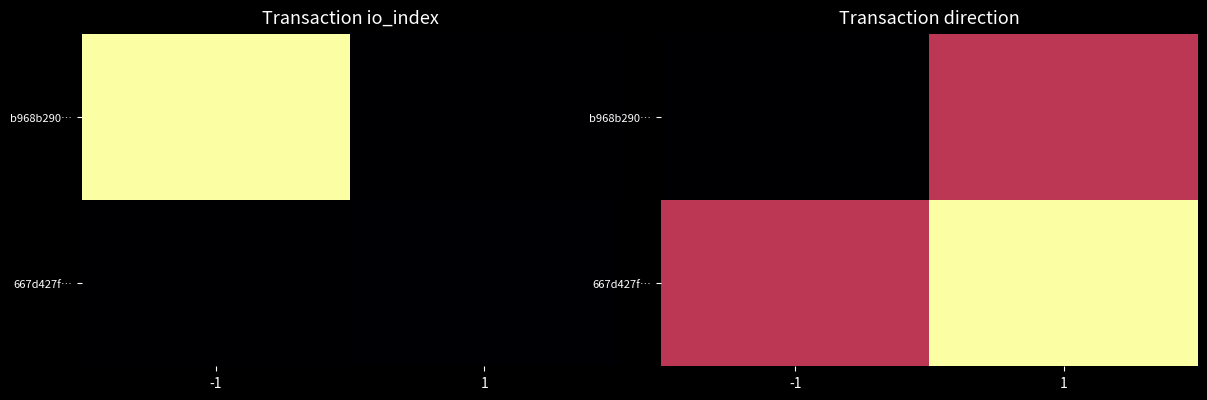

The value of b968b290… at -1 is -1. True or false?

False